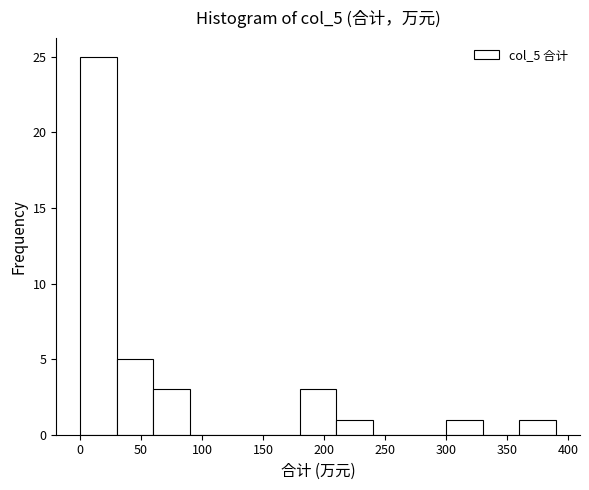

What is the height of the bar covering 60 to 90 on the x-axis? The values are not printed on the chart, so give them approximately, as read against the axis.

3